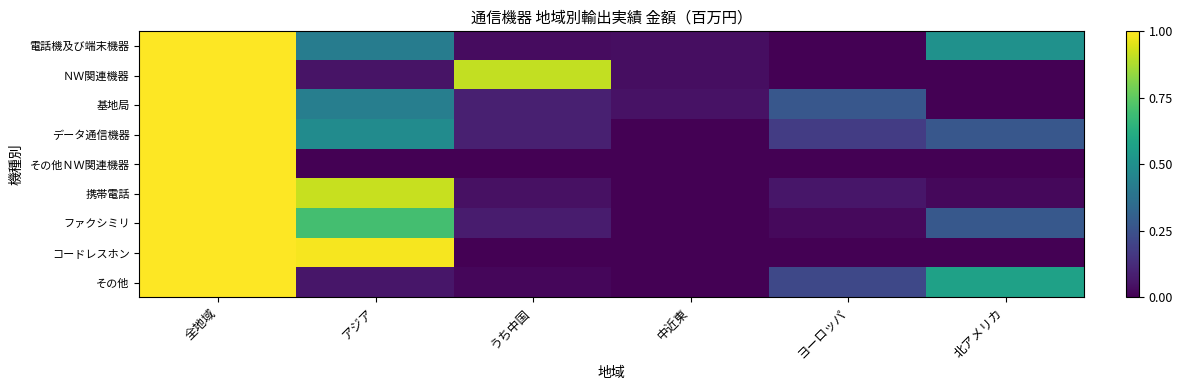

How many distinct data groups are displayed?

9